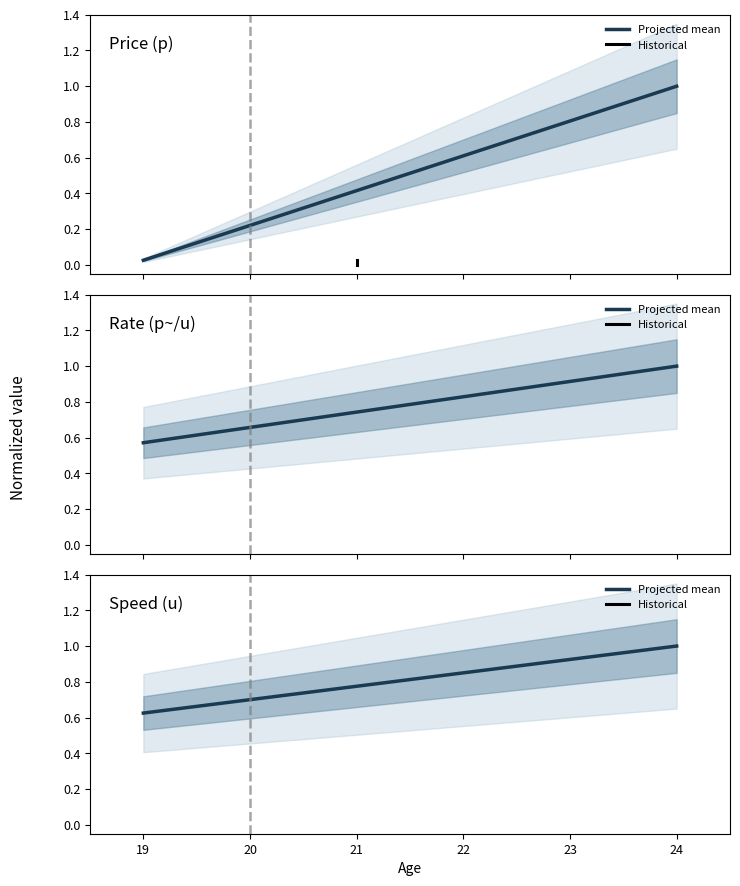

List the series in order of their peak value, lowest first.

Historical, Projected mean